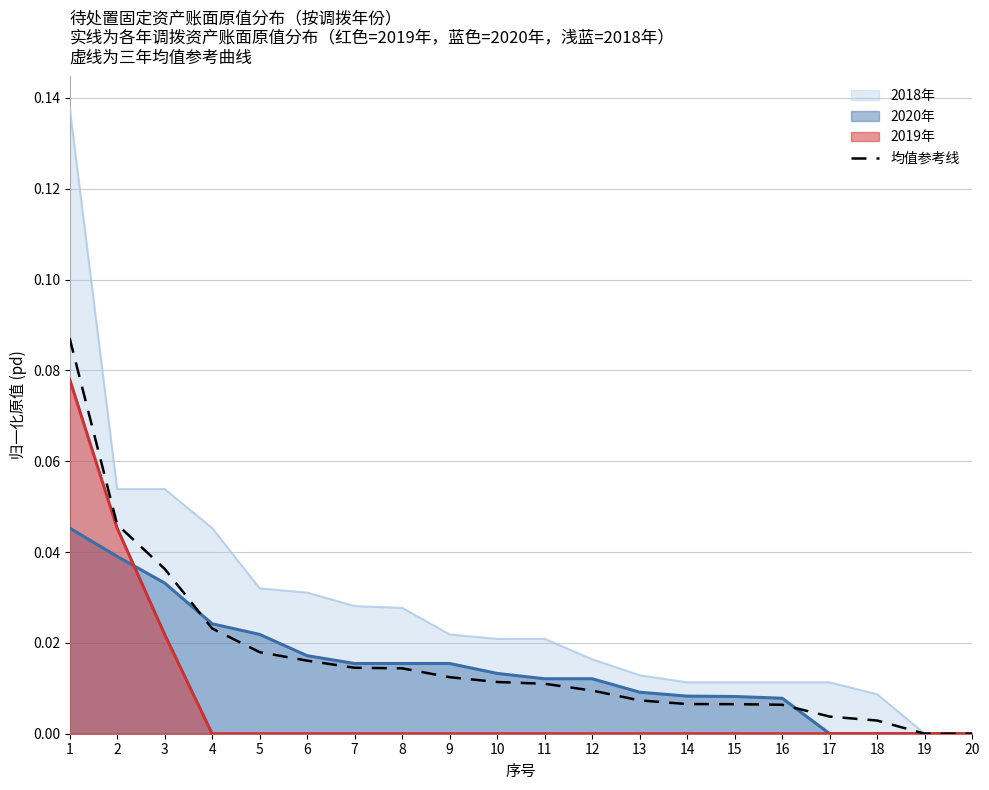

At which label is the value closest to 0?

19